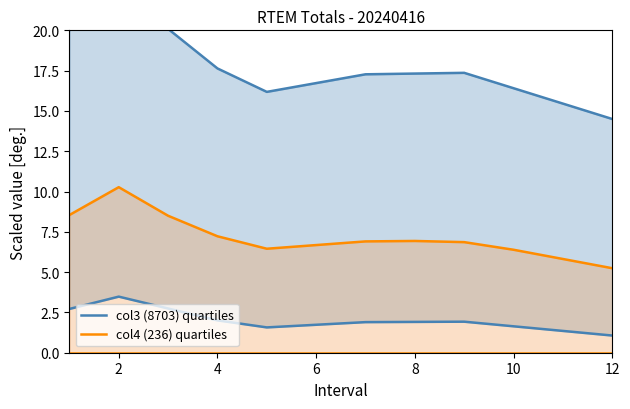

The value of col4 (236) quartiles at 10 is 6.4. True or false?

True